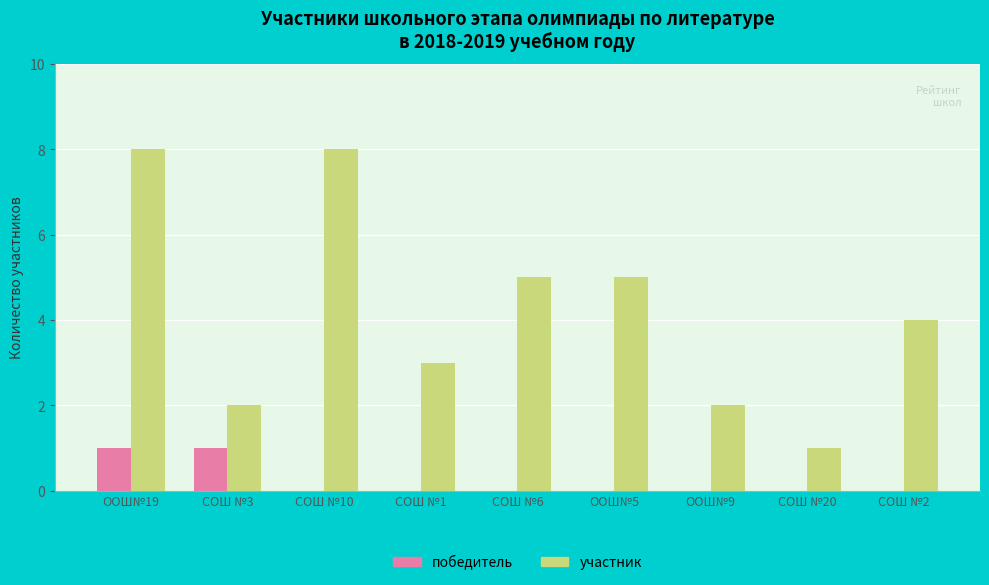

Which series has the widest spread of values?

участник